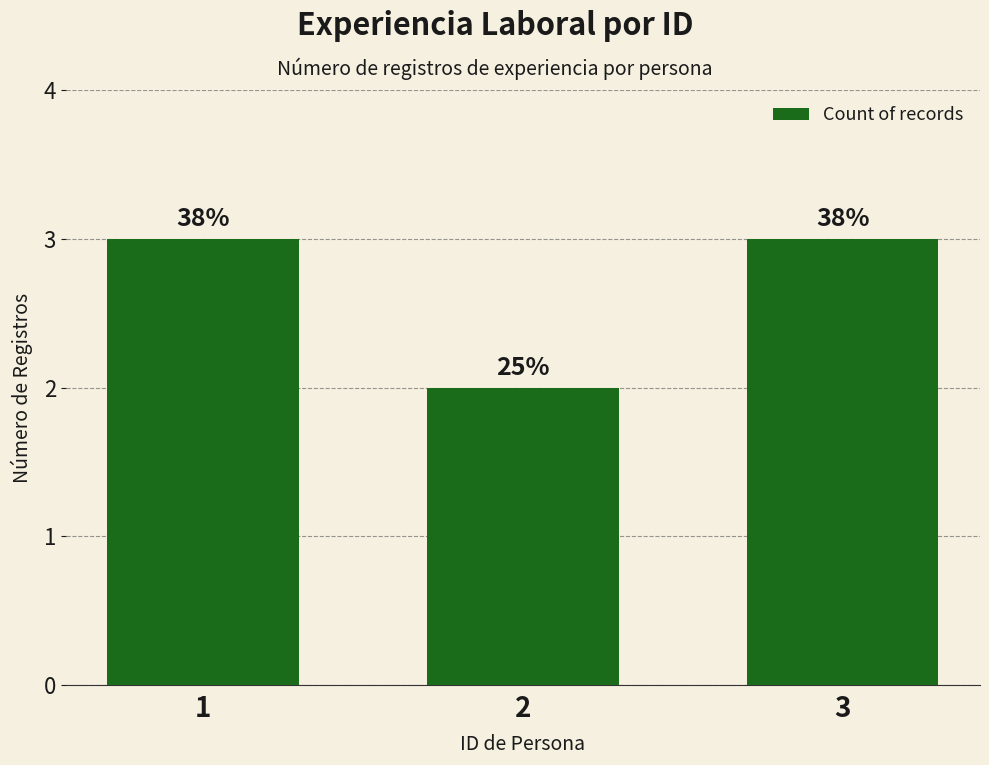

Does the chart contain any negative values?

No